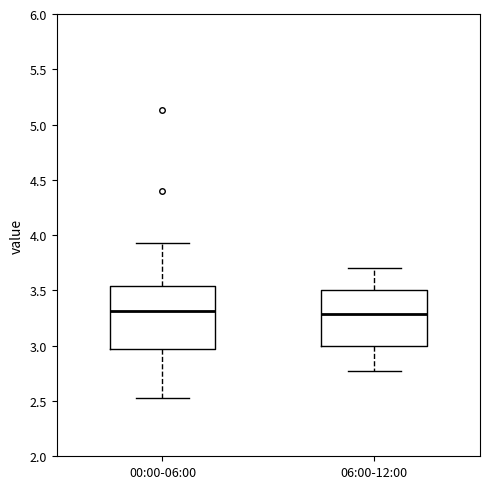

Reading left to right, transcribe this box plot: for each box, give where its median line is, the range the box spans, and where its two whiskers end, as read against the y-axis. The values are not printed on the chart, so give them approximately, as read against the axis.

00:00-06:00: median 3.30, box 2.95 to 3.55, whiskers 2.55 to 3.95
06:00-12:00: median 3.30, box 3.00 to 3.50, whiskers 2.75 to 3.70